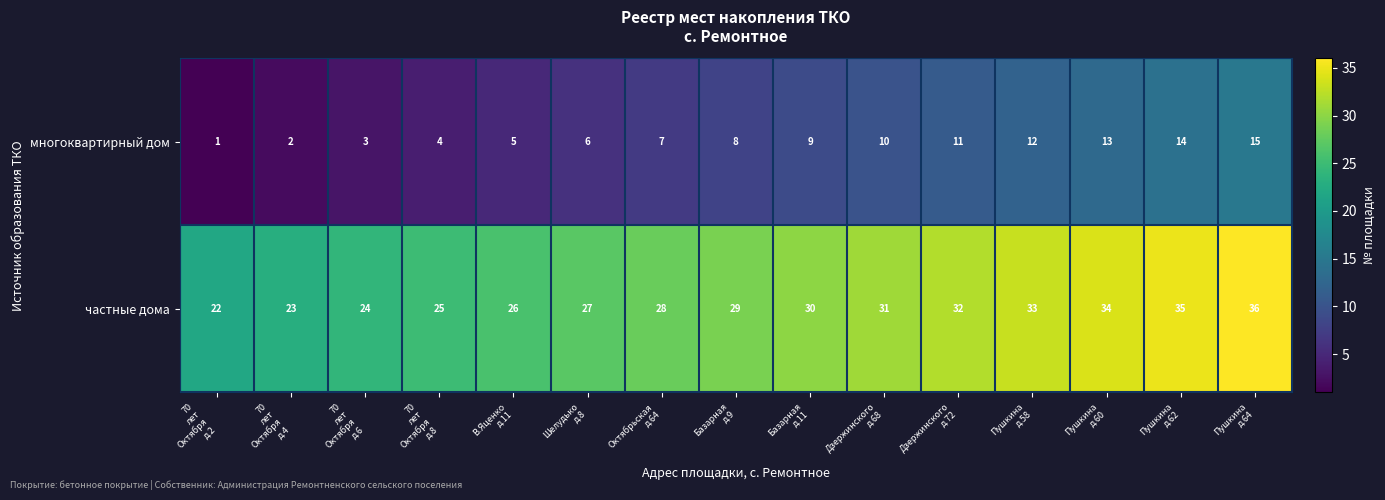

Rank the series by their maximum value, from lowest to highest.

многоквартирный дом, частные дома